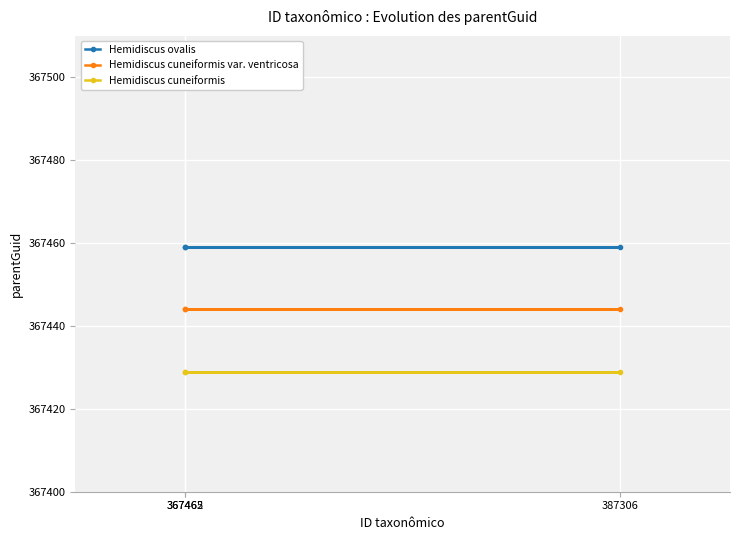

List the series in order of their overall mean, highest first.

Hemidiscus ovalis, Hemidiscus cuneiformis var. ventricosa, Hemidiscus cuneiformis